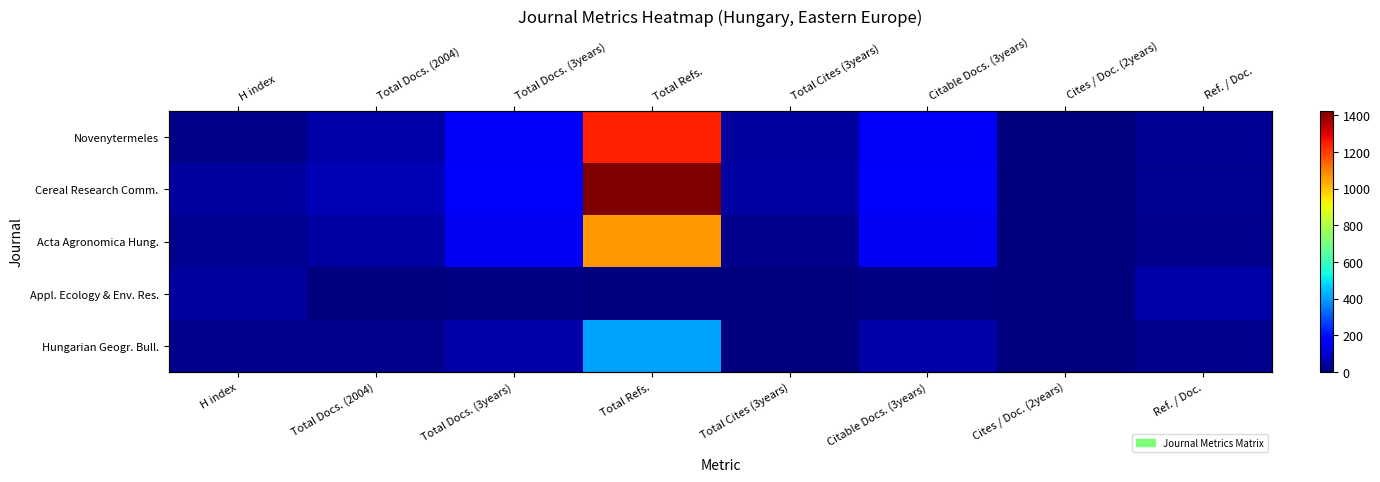

Count the number of categories in the chart.

8